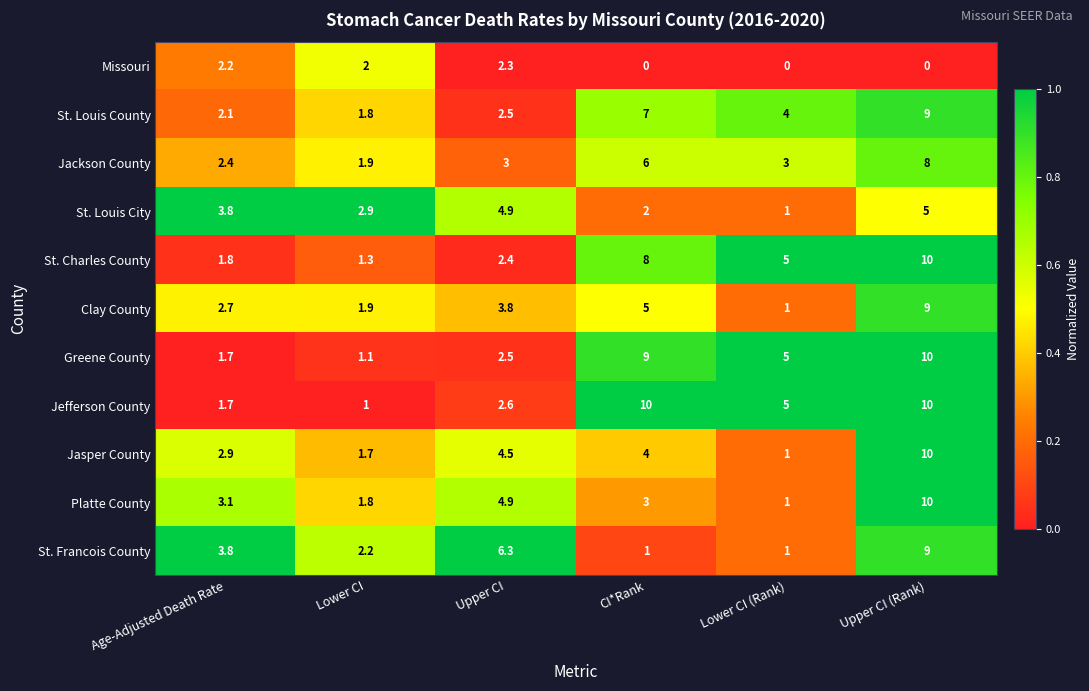

Where does the Jefferson County series first go above 5?

CI*Rank